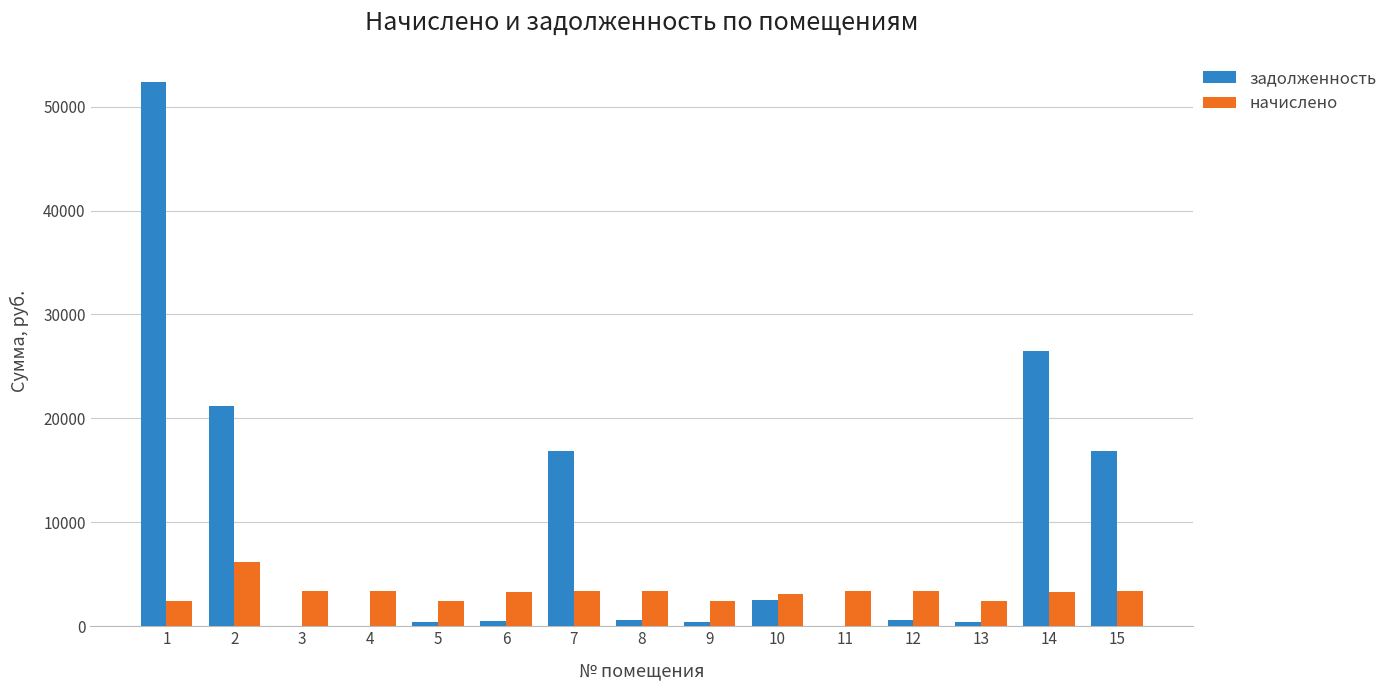

How many groups of bars are there?

15